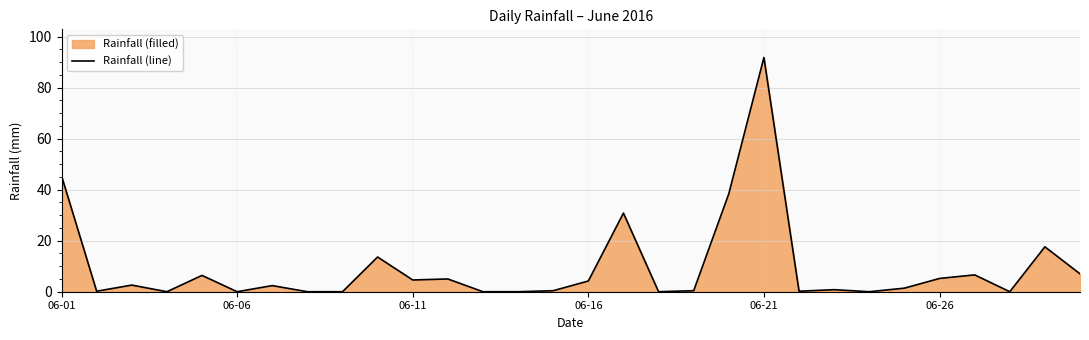

Is it true that the value at 06-01 is 45.4?

True